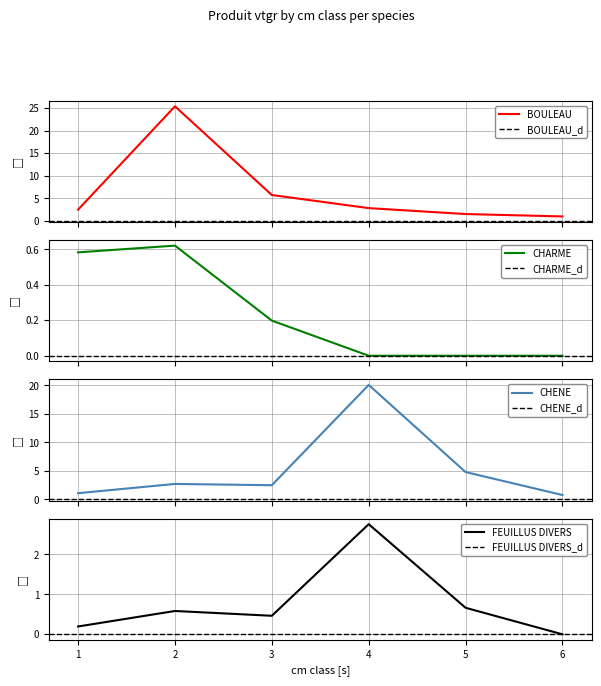

List the series in order of their peak value, lowest first.

CHARME, FEUILLUS DIVERS, CHENE, BOULEAU